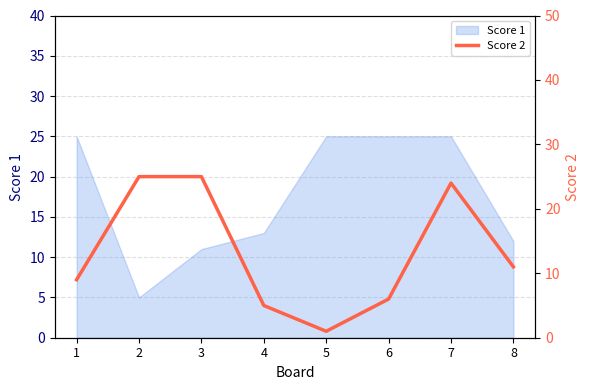

The value of Score 1 at 1 is 41. True or false?

False